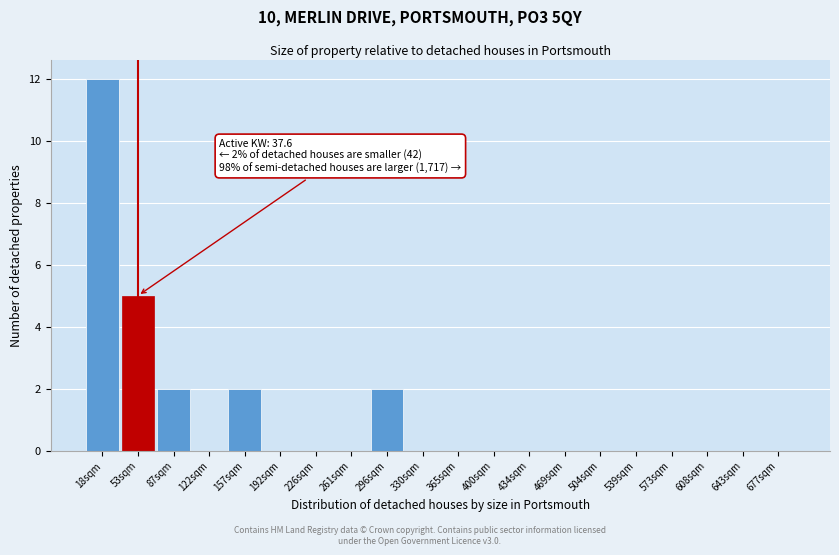

Over which range of the x-axis is the bar tallest?

0 to 35